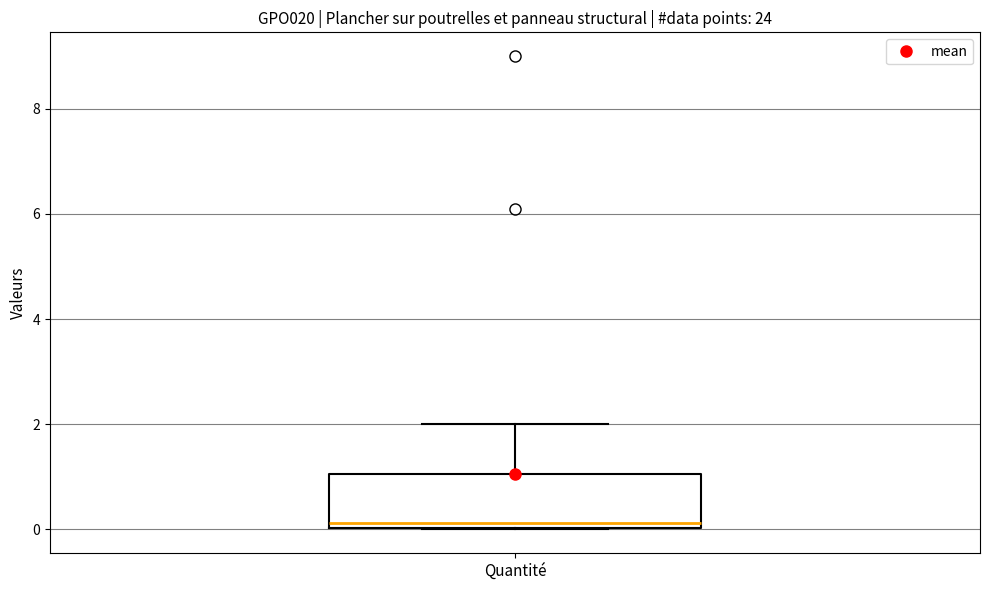

Where is the upper edge of the box for Quantité on the y-axis? The values are not printed on the chart, so give them approximately, as read against the axis.

1.0